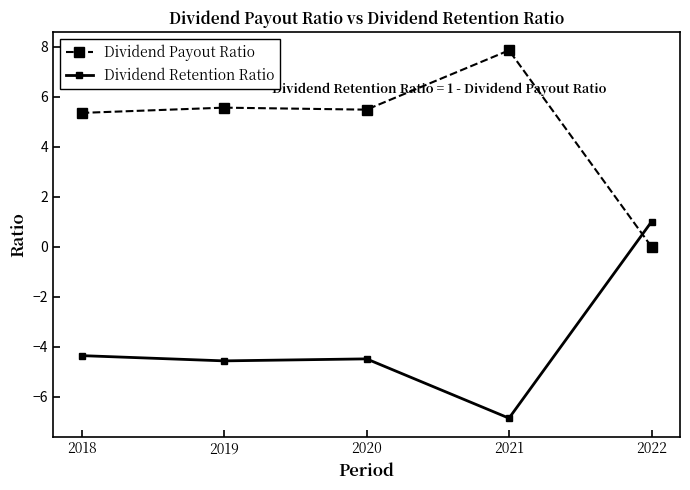

What is the sum of the Dividend Retention Ratio values at 2021 and 2020?

-11.3